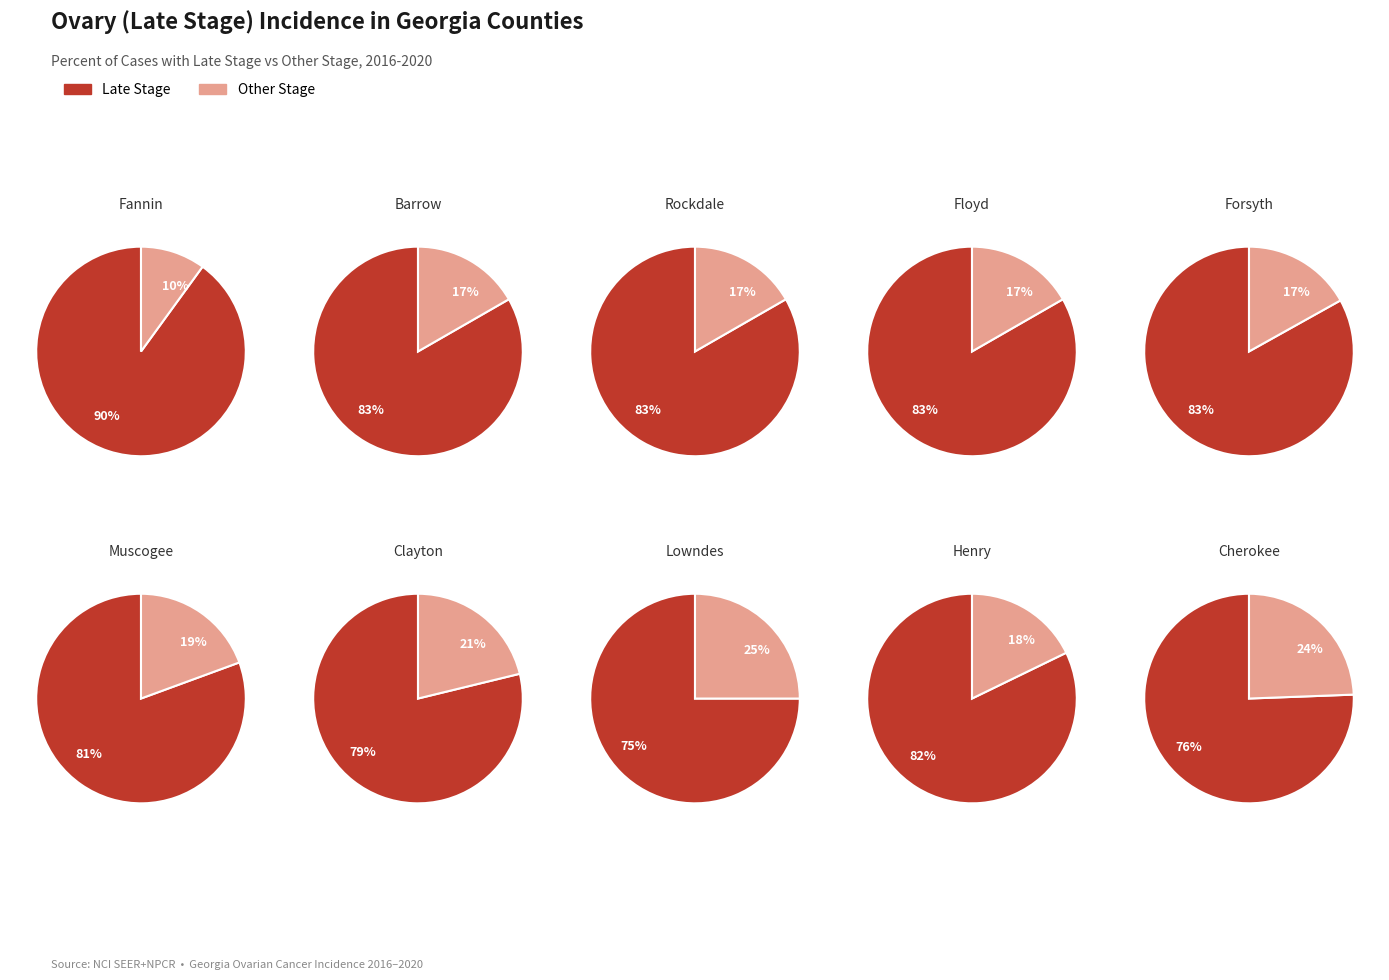

The 5 slice represents 24% of the pie. True or false?

False